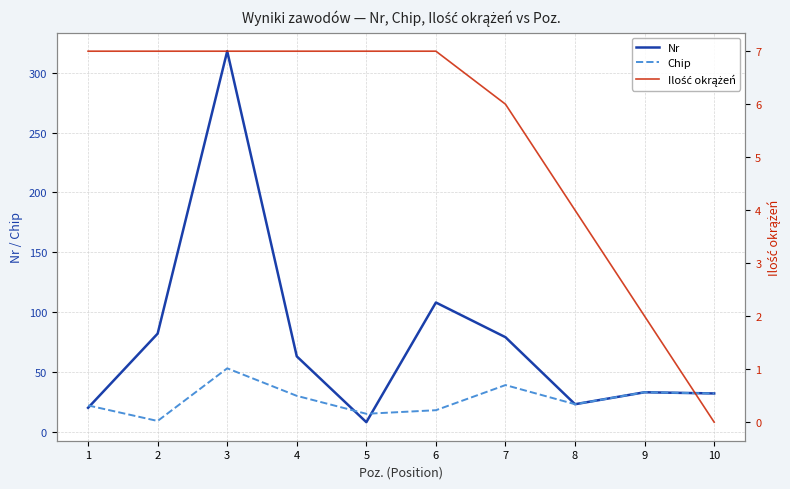

Between 6 and 10, which series saw the biggest shift?

Nr